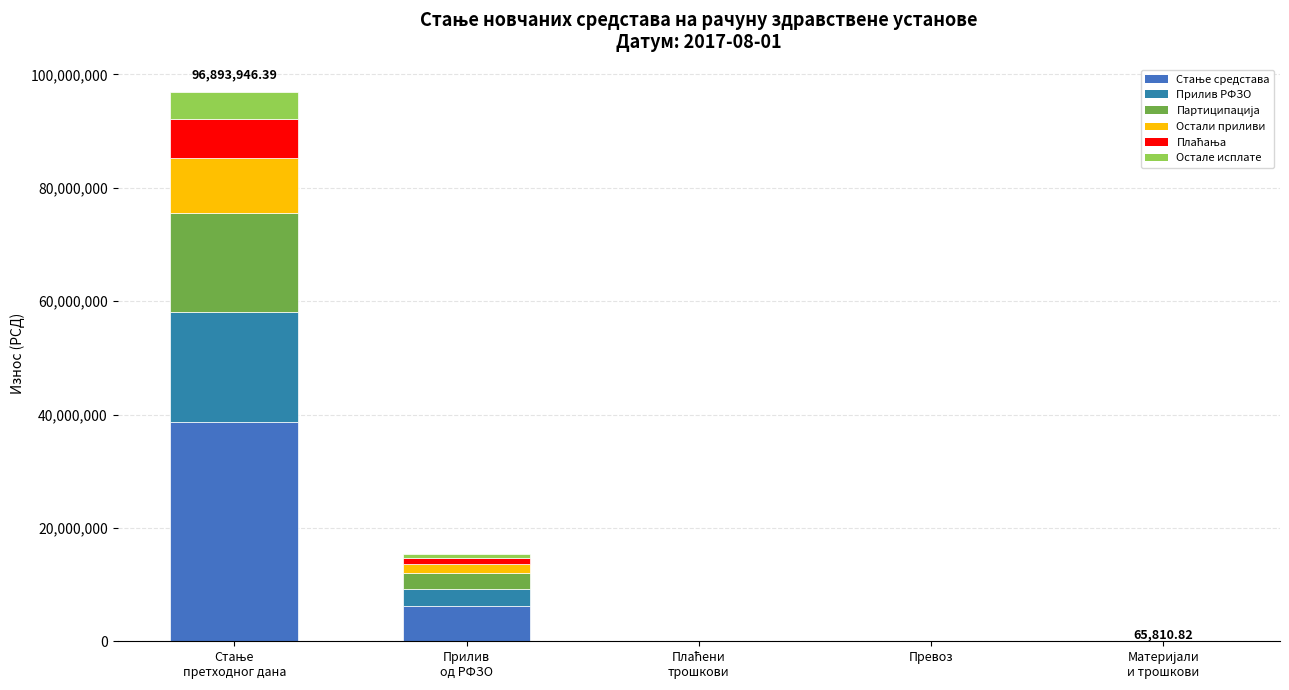

Are the bars grouped side by side (vs. stacked)?

No